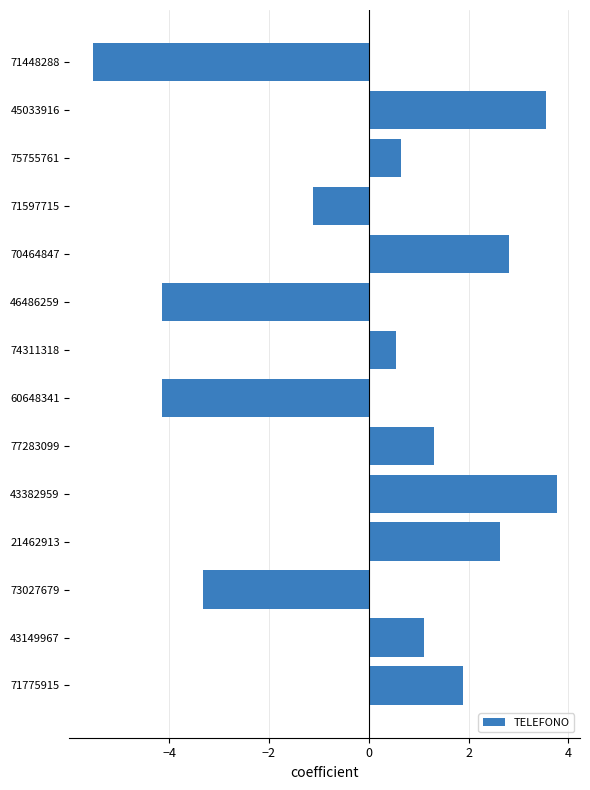

How many bars are there in total?

14